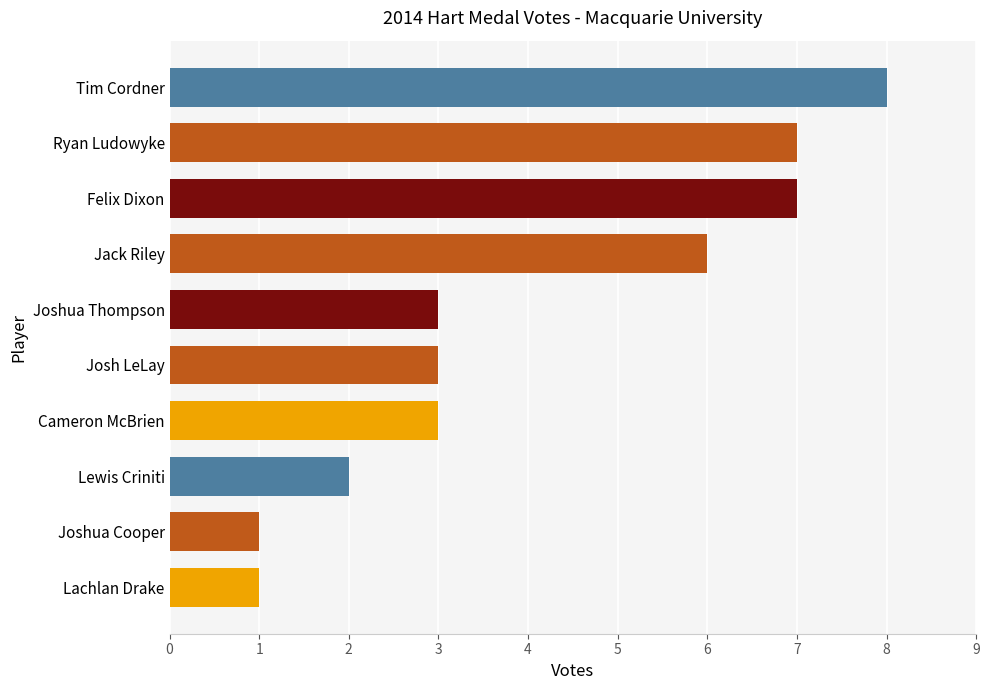

Is it true that the value at Tim Cordner is 5?

False